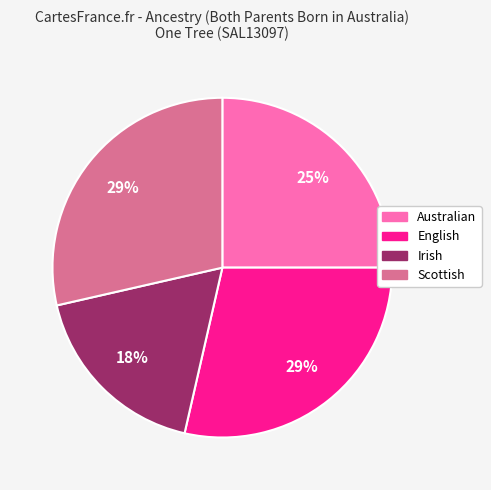

Count the number of slices in the pie.

4